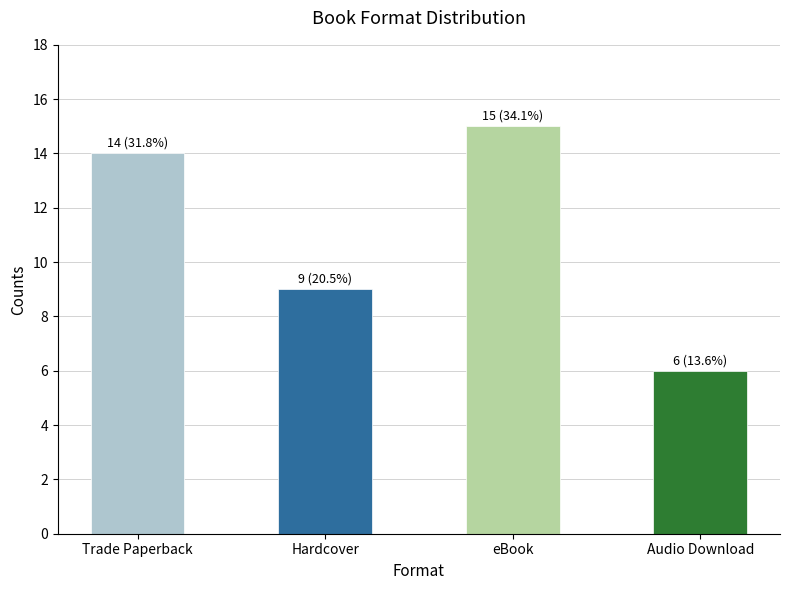

Which has a higher value, Audio Download or Hardcover?

Hardcover